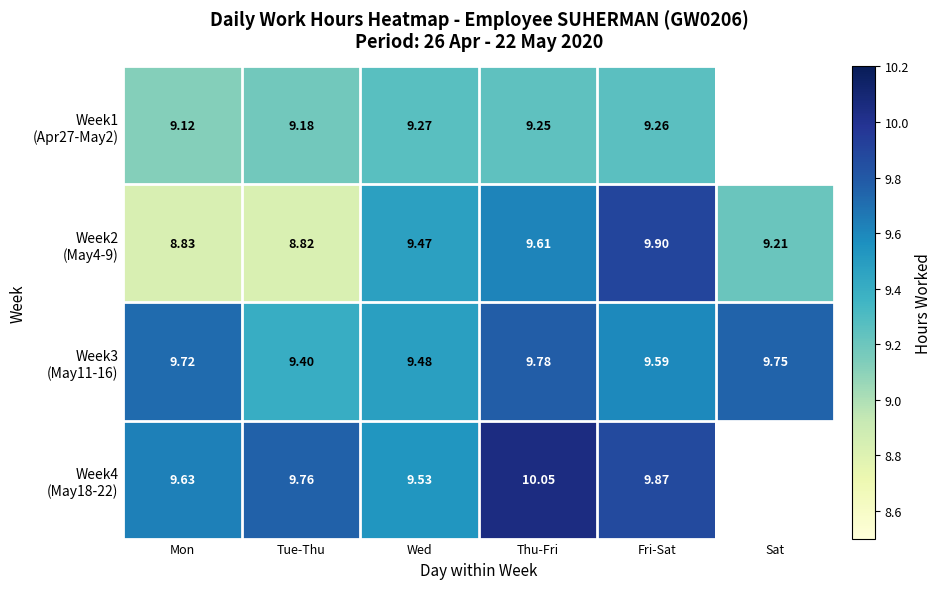

Which series has the widest spread of values?

Week2 (May4-9)